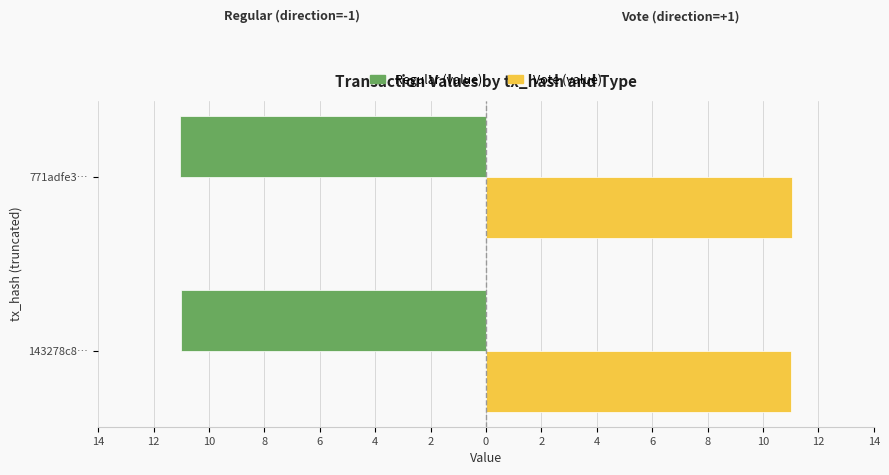

What are all the series names shown in the legend?

Regular (value), Vote (value)